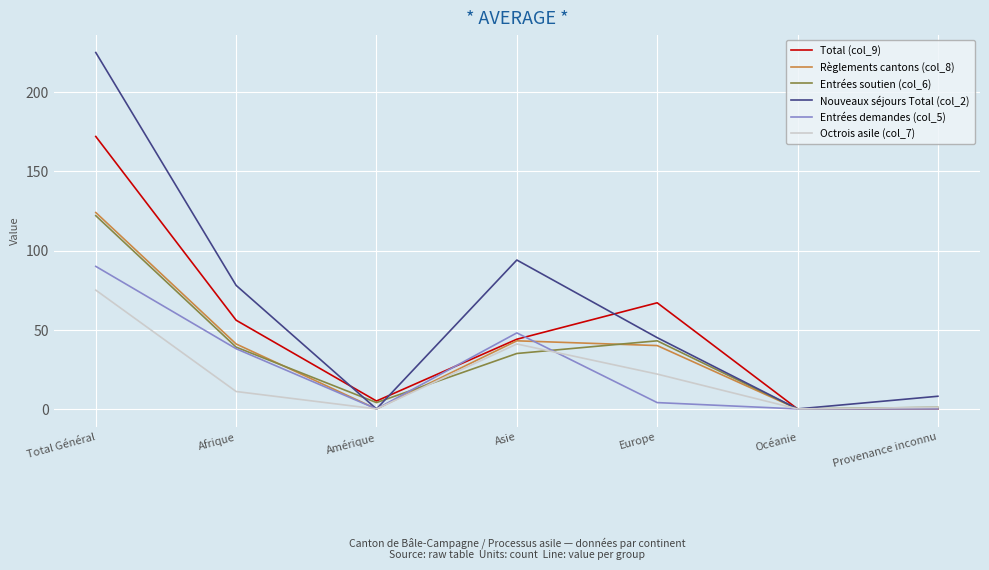

Is it true that Entrées demandes (col_5) equals 48 at Asie?

True